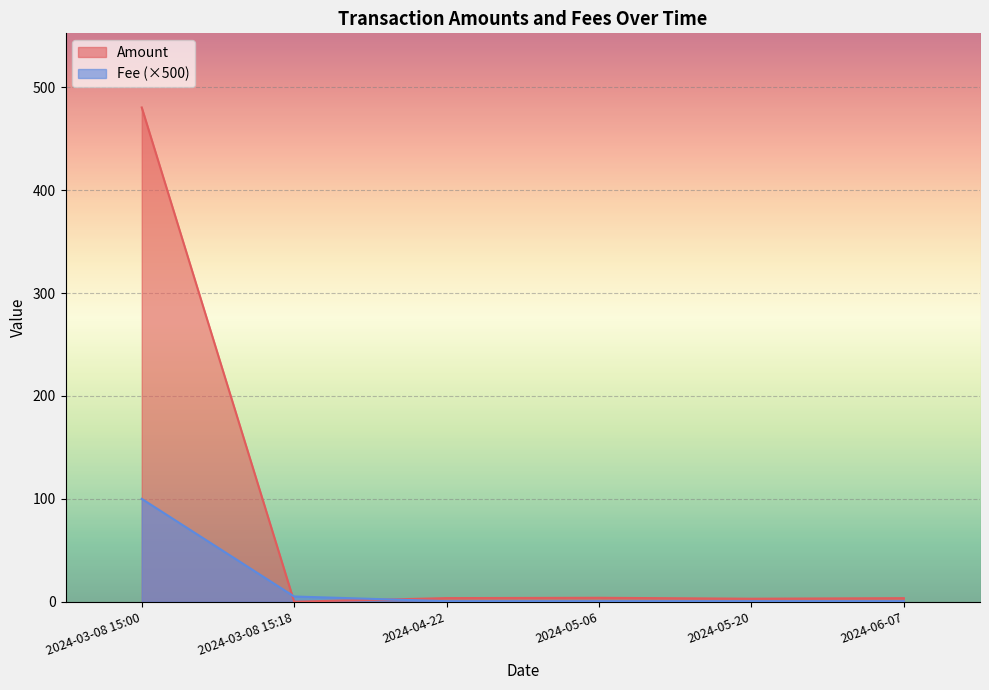

Rank the series by their average value, from lowest to highest.

Fee (×500), Amount